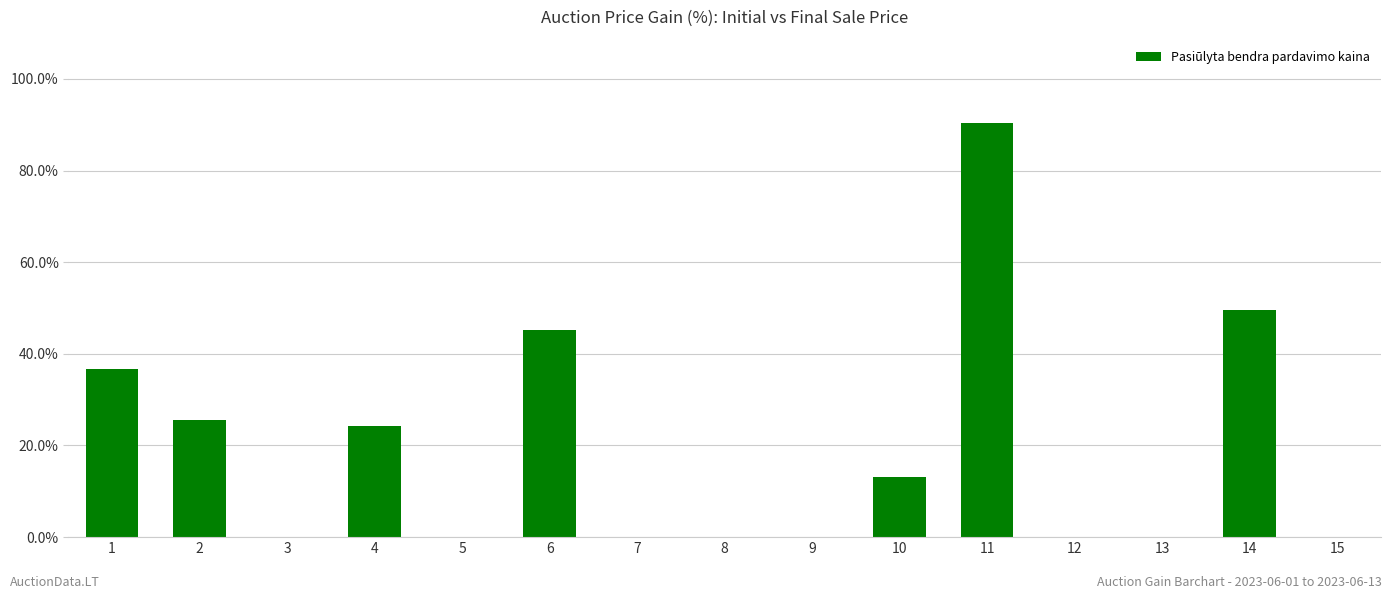

What is the sum of the values at 6 and 13?

45.2